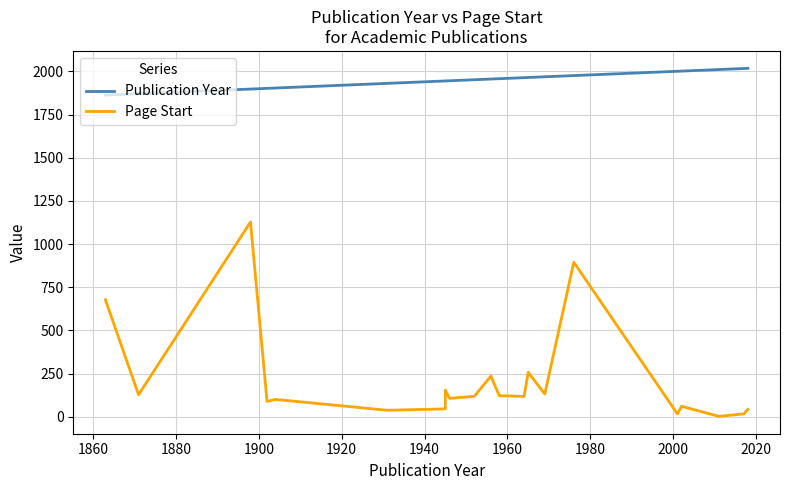

Count the number of data series in this chart.

2